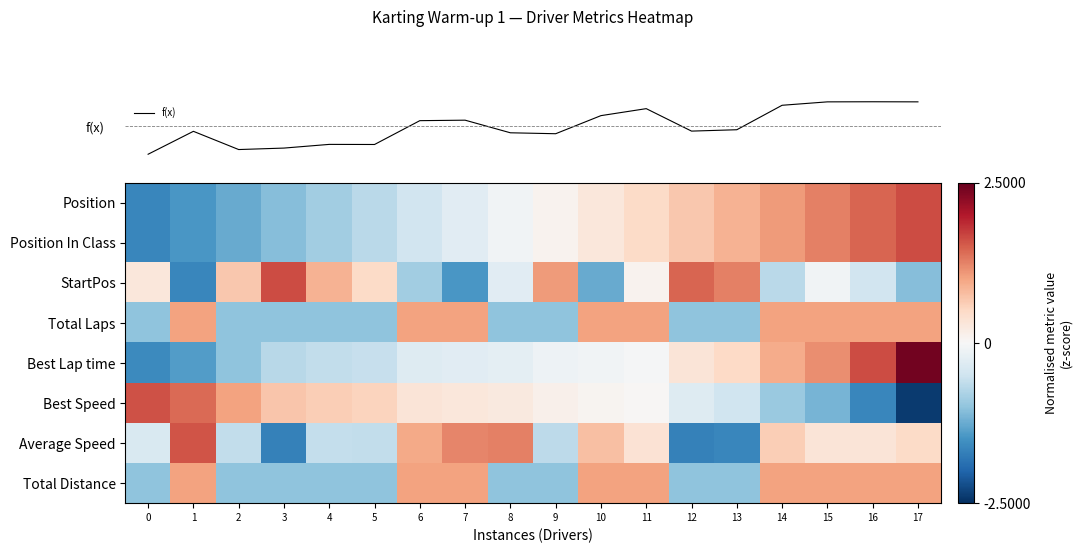

Which series changed the most between 0 and 2?

row_5